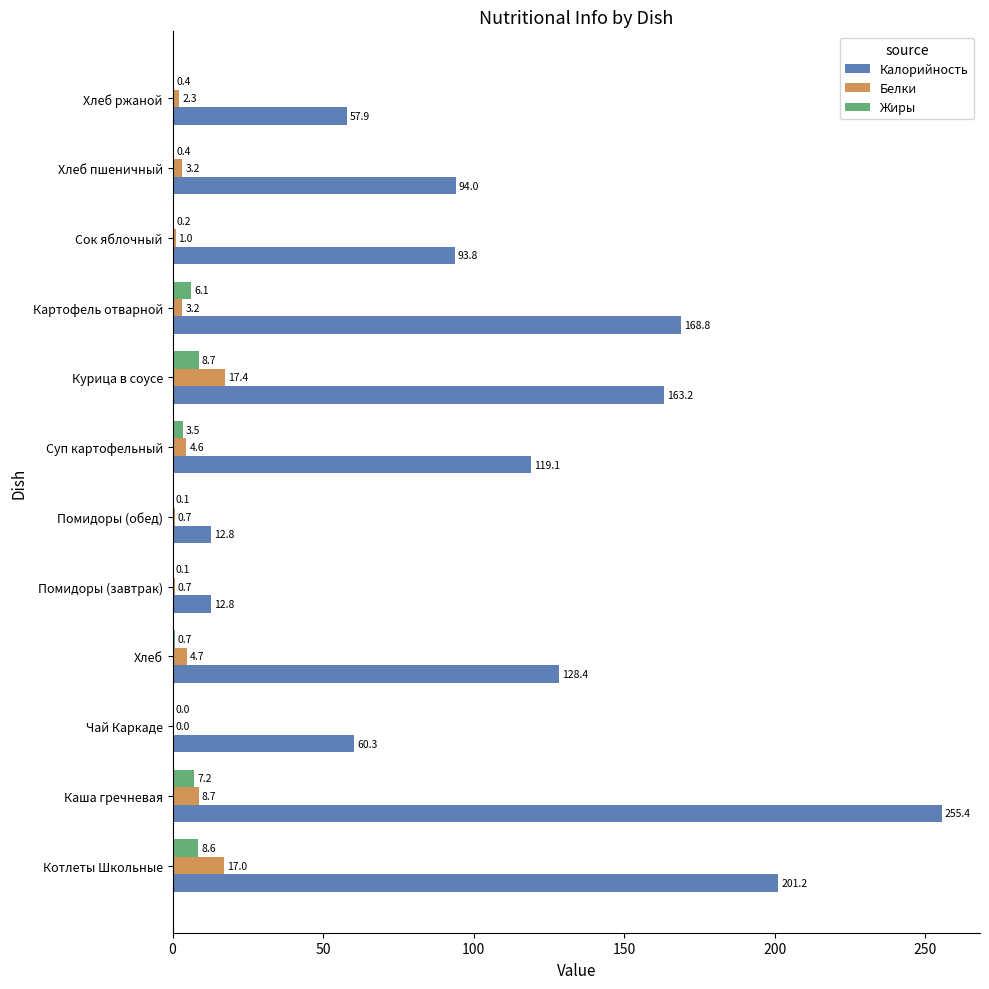

Which series changed the most between Помидоры (завтрак) and Сок яблочный?

Калорийность